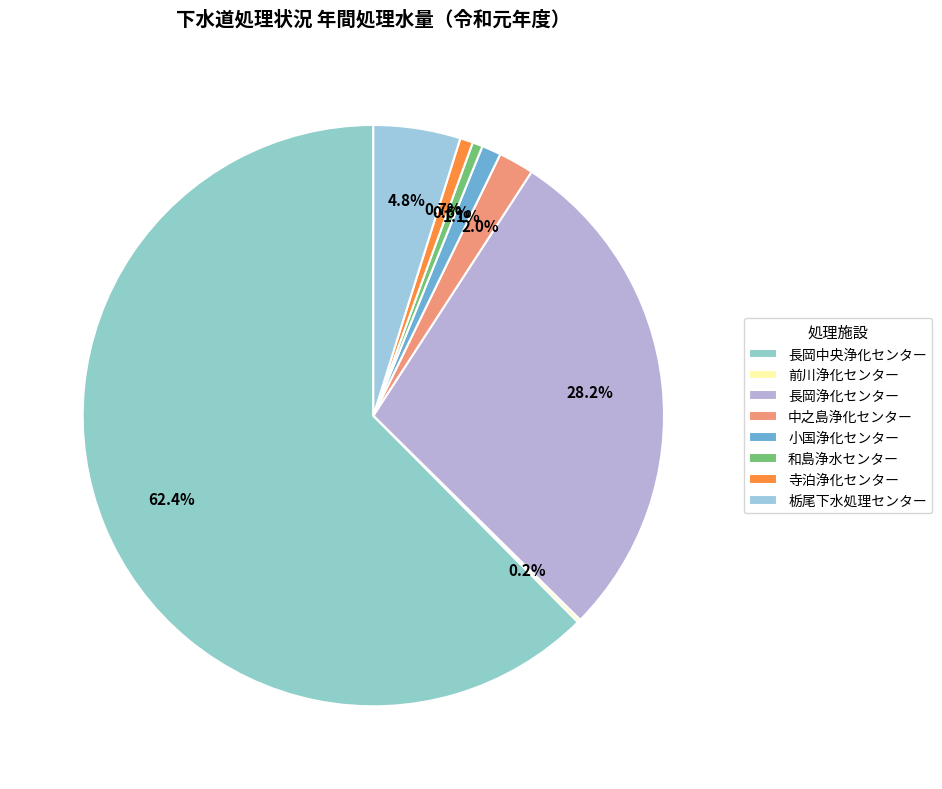

To the nearest percent, what is the difference between the 前川浄化センター and 小国浄化センター slice percentages?

1%